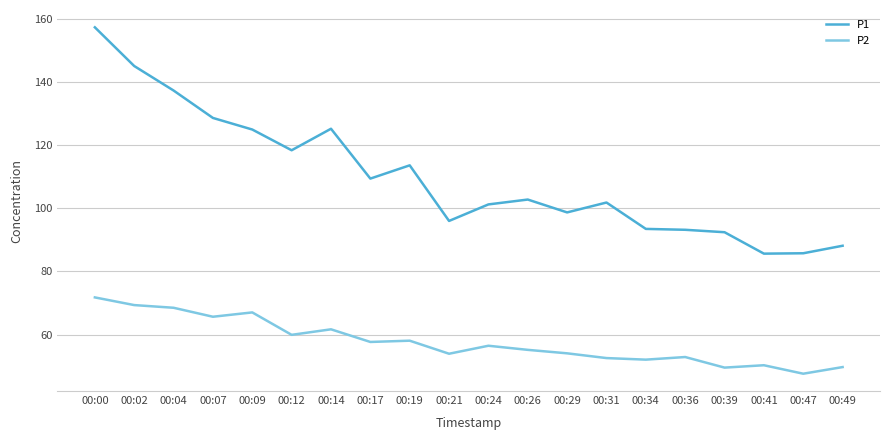

At which category does P1 reach its first local valley?

00:12